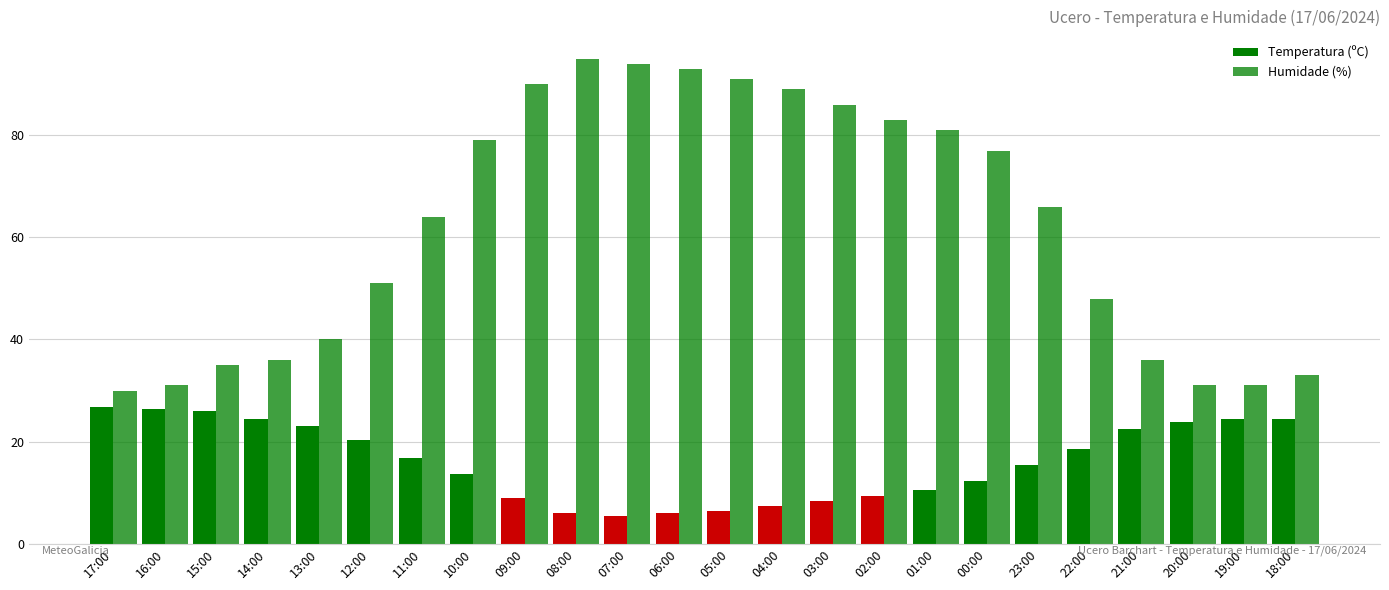

How many bars are there in total?

48